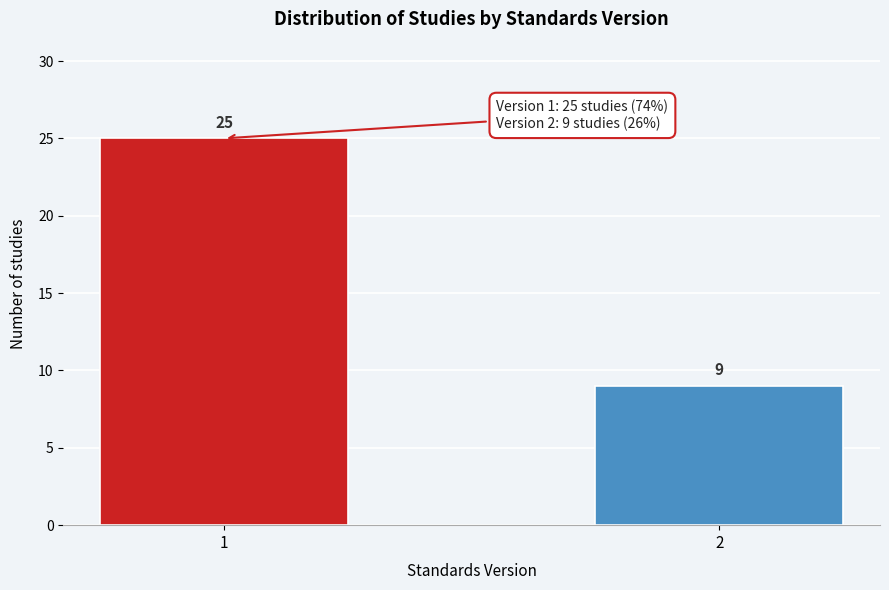

Reading left to right, extract all data points from this chart.

1=25	2=9